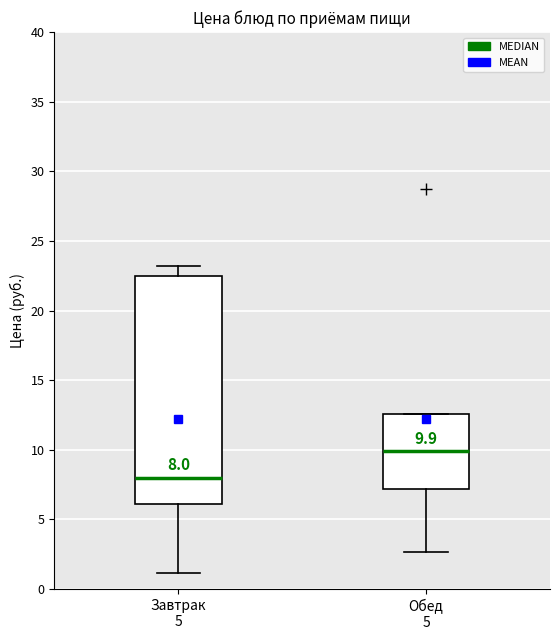

Which box has the highest median line?

Обед 5